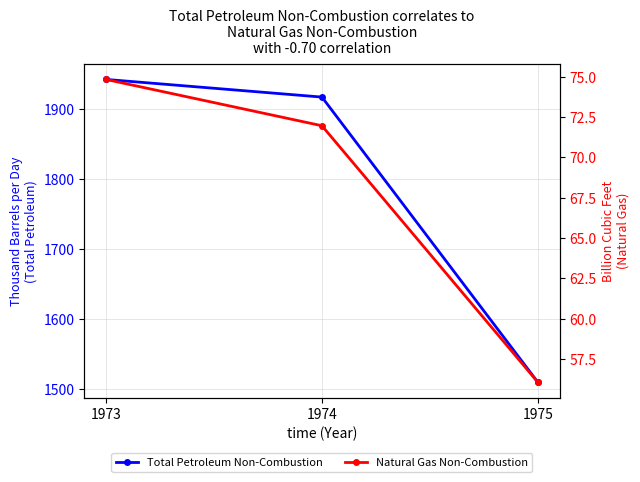

List the series in order of their overall mean, lowest first.

Natural Gas Non-Combustion, Total Petroleum Non-Combustion